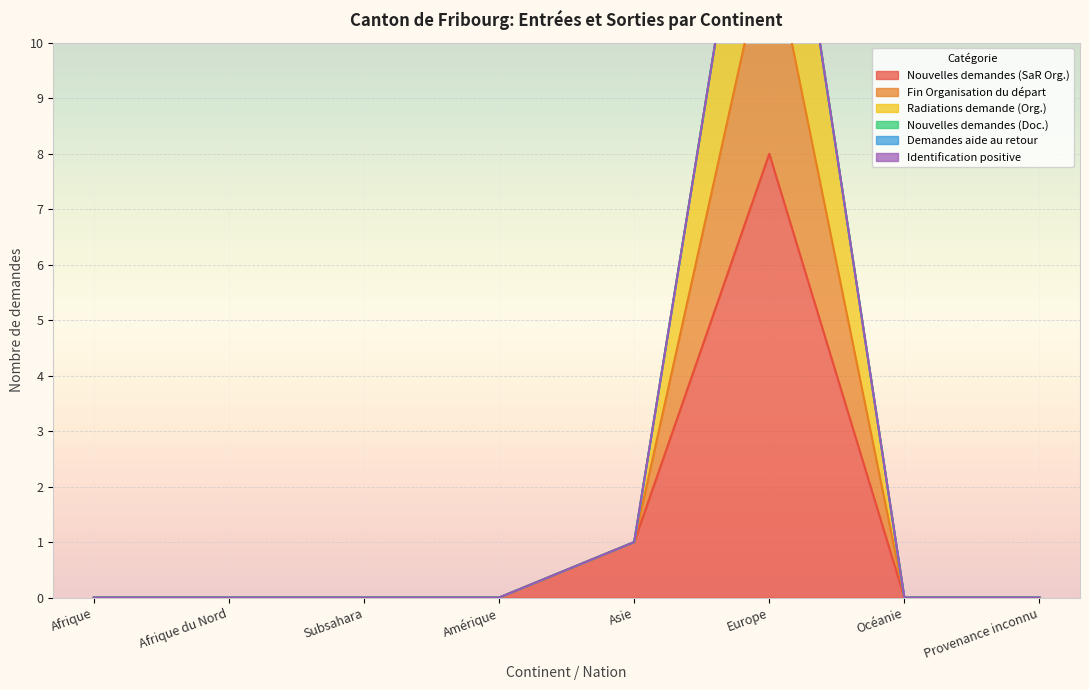

True or false: Radiations demande (Org.) and Nouvelles demandes (SaR Org.) intersect in this chart.

False